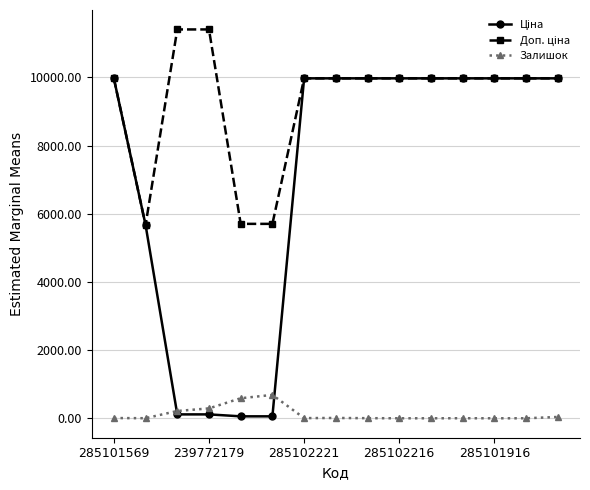

What is the greatest value displayed?

11410.0